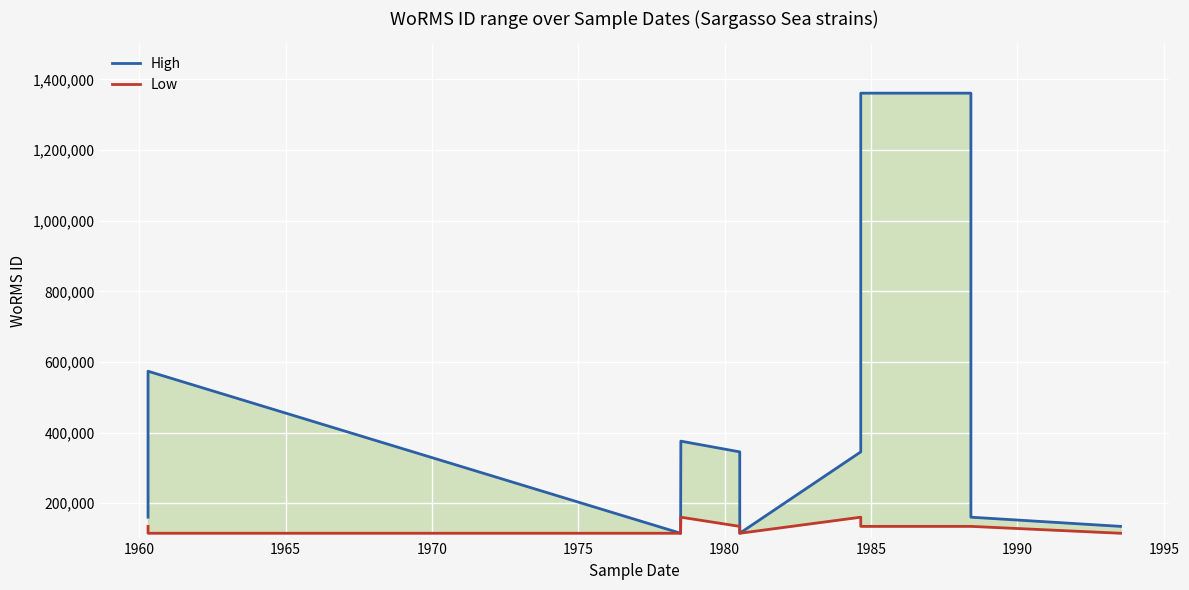

Which label corresponds to the smallest value in the chart?

1965